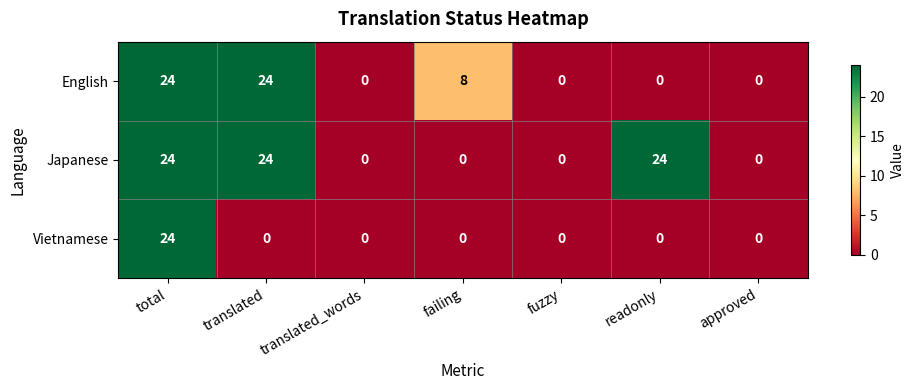

Which series has the largest total across all categories?

Japanese